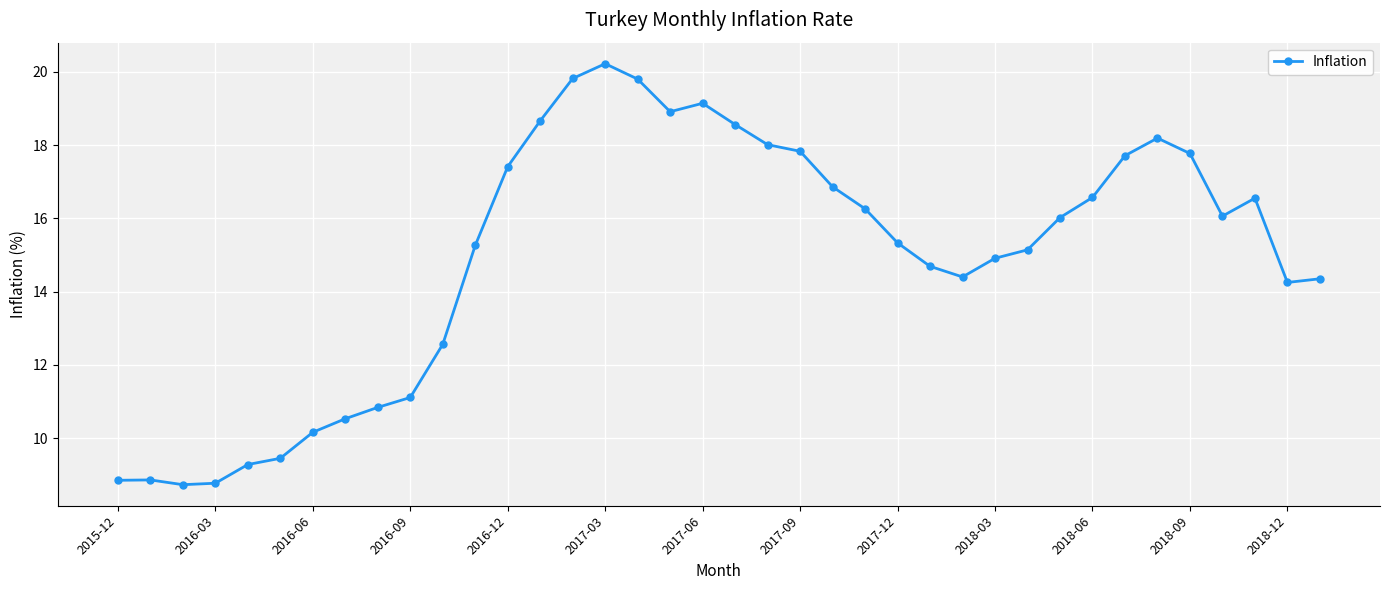

True or false: there are more than 2 points higher than both neighbors.

True